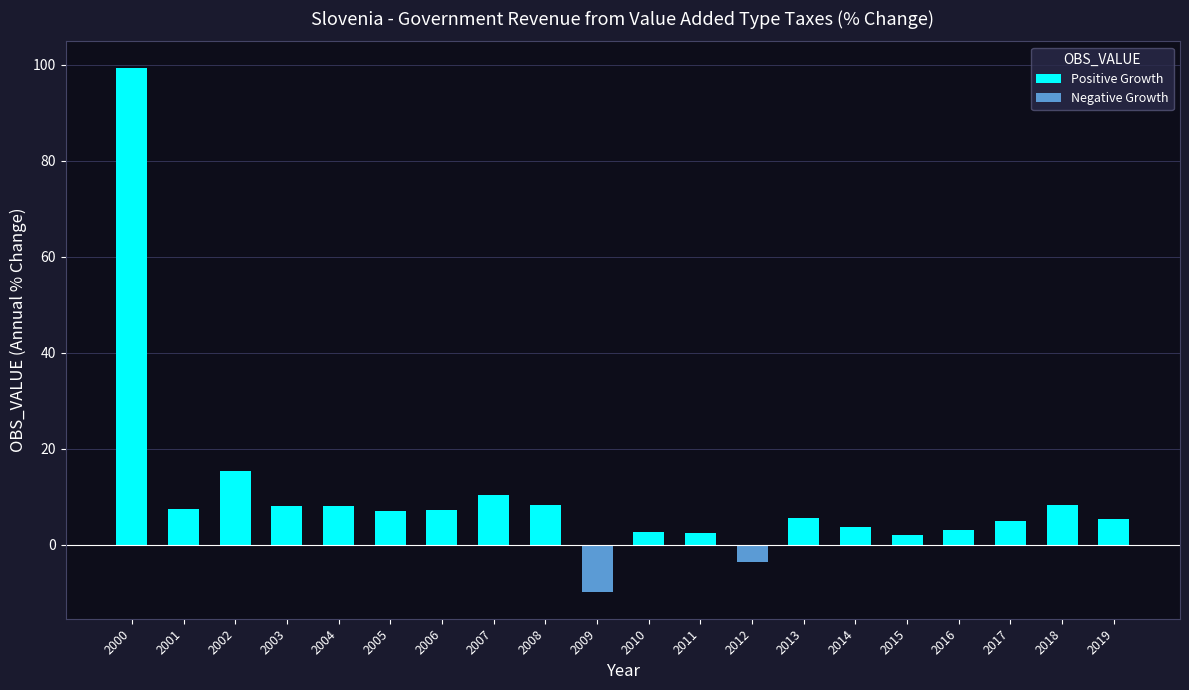

What value does the data have at 2001?

7.4